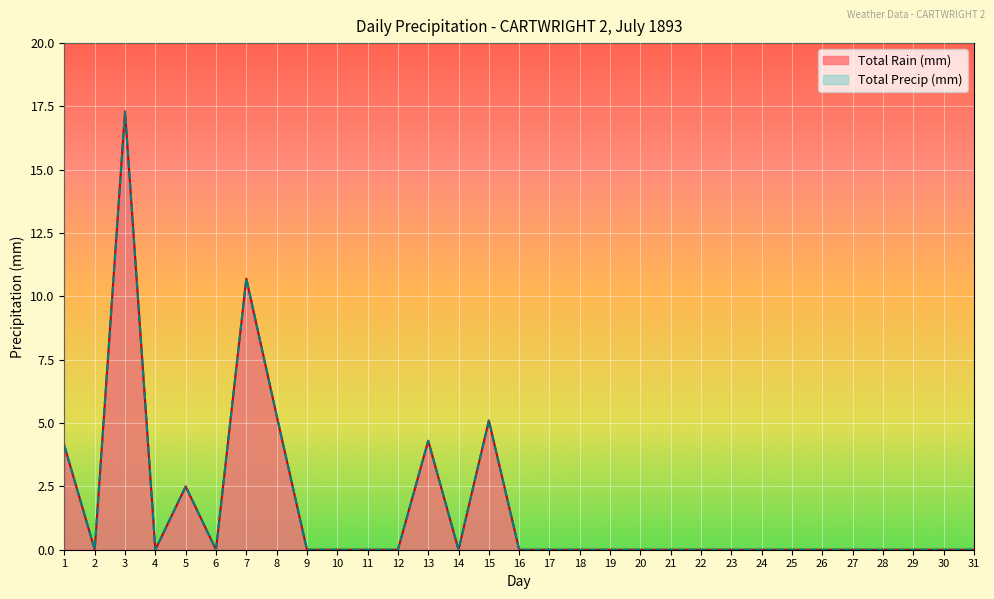

What is the sum of all Total Precip (mm) values?

49.3